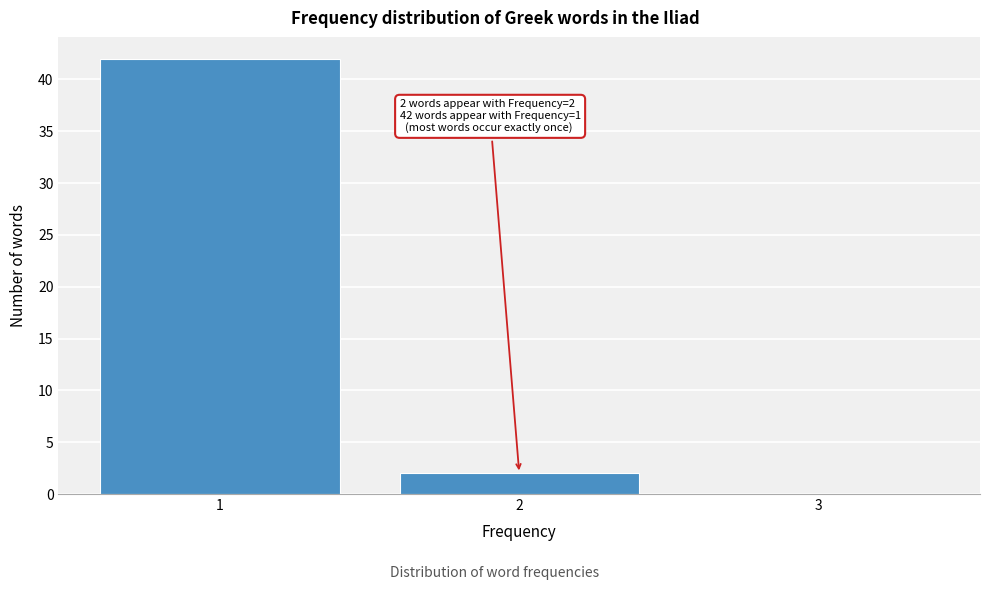

Reading left to right, what are all the values shown in this chart?

1=42	2=2	3=0